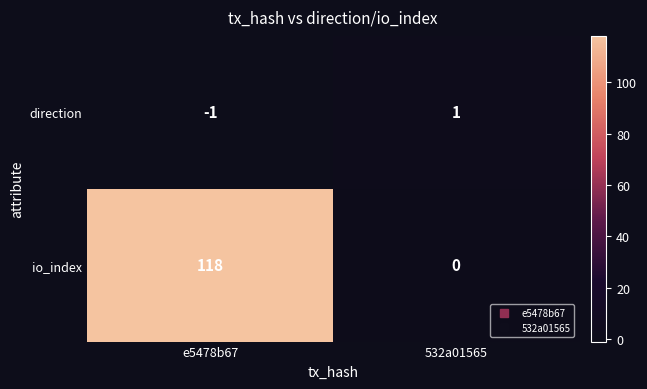

At which category is the sum across all series the highest?

e5478b67